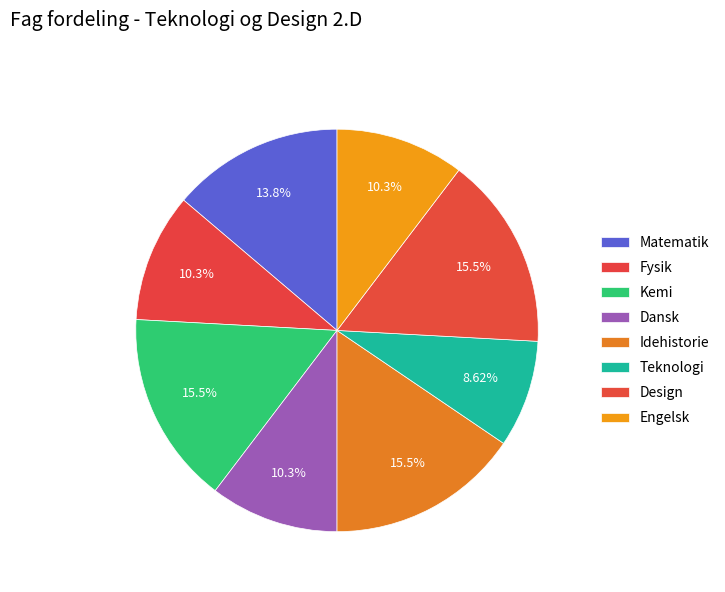

Count the number of slices in the pie.

8